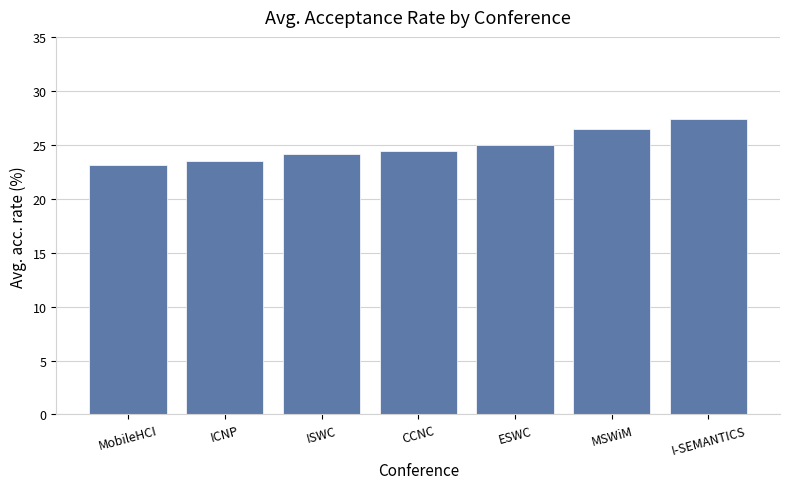

List the labels in order of value, largest first.

I-SEMANTICS, MSWiM, ESWC, CCNC, ISWC, ICNP, MobileHCI